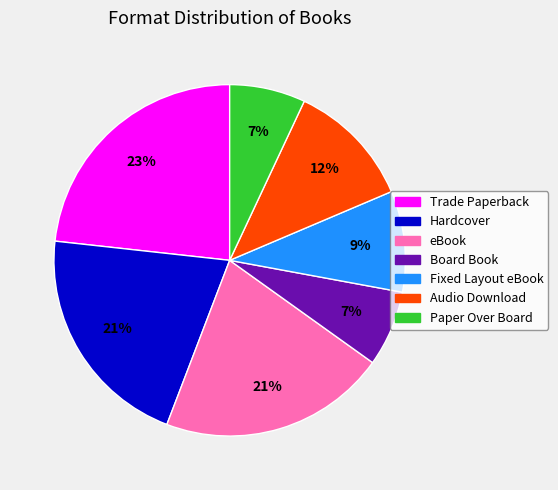

Is Fixed Layout eBook the majority of the pie?

No